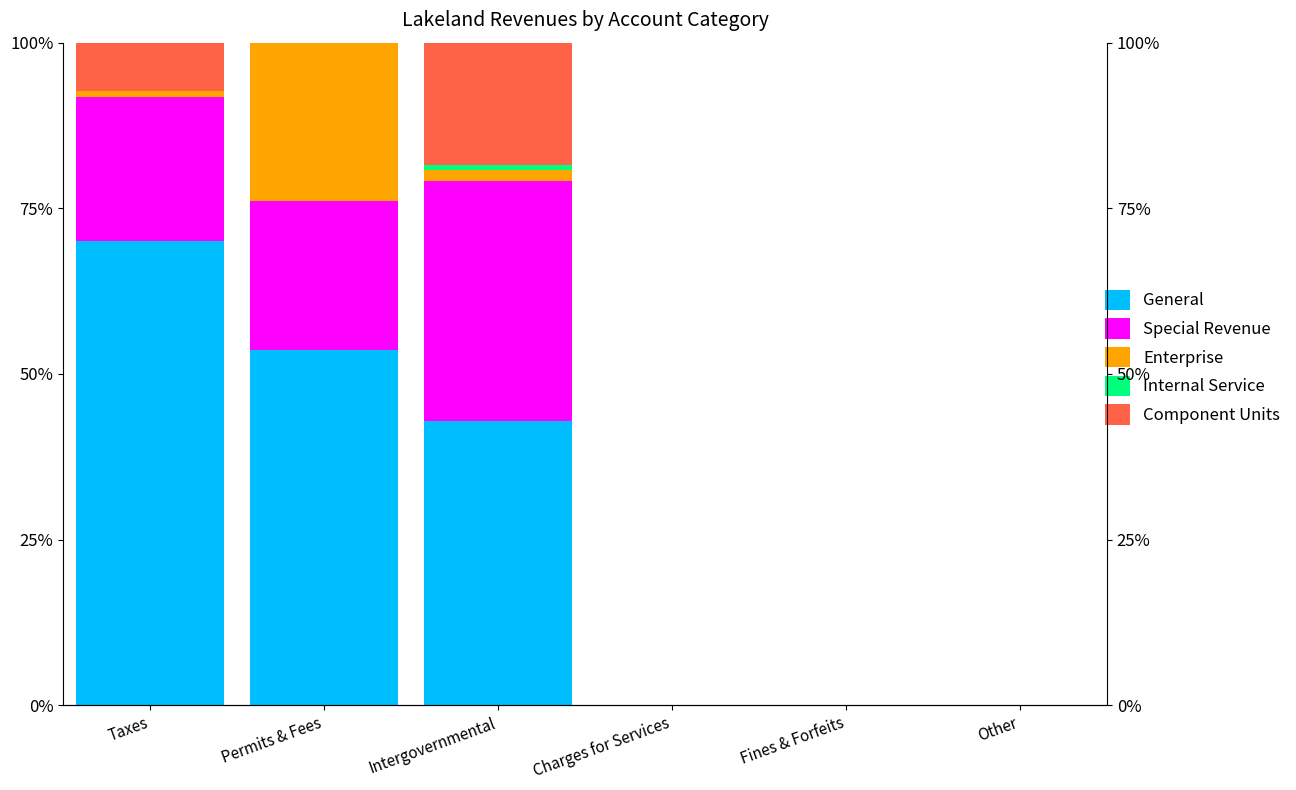

Reading right to left, what are all the values shown in this chart?

General: Other=0.0	Fines & Forfeits=0.0	Charges for Services=0.0	Intergovernmental=43.0	Permits & Fees=53.6	Taxes=70.1
Special Revenue: Other=0.0	Fines & Forfeits=0.0	Charges for Services=0.0	Intergovernmental=36.2	Permits & Fees=22.5	Taxes=21.8
Enterprise: Other=0.0	Fines & Forfeits=0.0	Charges for Services=0.0	Intergovernmental=1.7	Permits & Fees=24.0	Taxes=0.8
Internal Service: Other=0.0	Fines & Forfeits=0.0	Charges for Services=0.0	Intergovernmental=0.7	Permits & Fees=0.0	Taxes=0.0
Component Units: Other=0.0	Fines & Forfeits=0.0	Charges for Services=0.0	Intergovernmental=18.4	Permits & Fees=0.0	Taxes=7.4